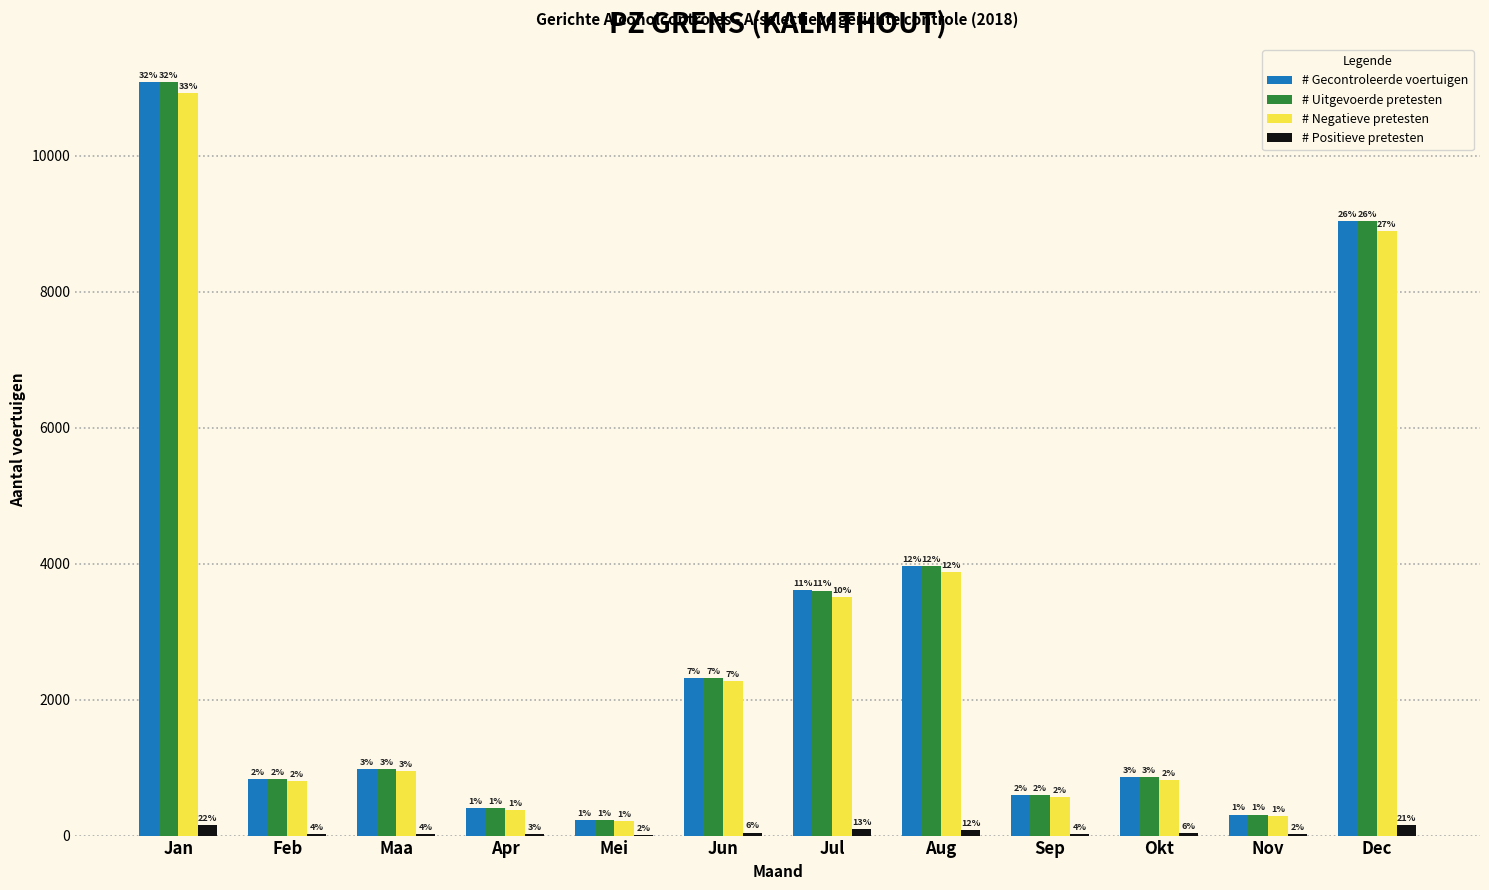

What are all the series names shown in the legend?

# Gecontroleerde voertuigen, # Uitgevoerde pretesten, # Negatieve pretesten, # Positieve pretesten